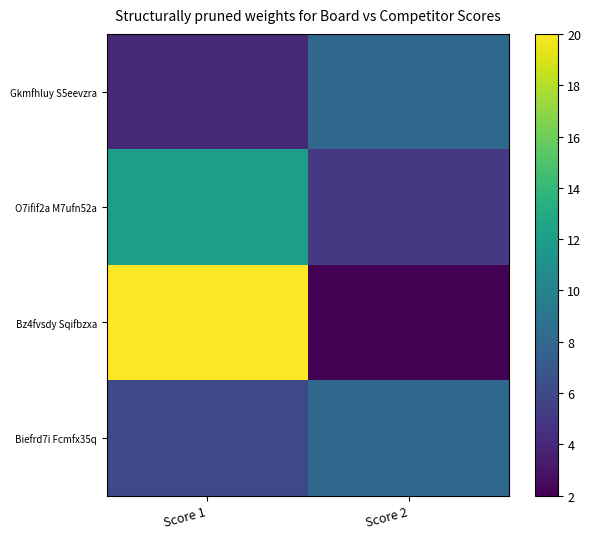

Reading left to right, transcribe all the data shown in this chart.

Gkmfhluy S5eevzra: Score 1=4	Score 2=8
O7ifif2a M7ufn52a: Score 1=12	Score 2=5
Bz4fvsdy Sqifbzxa: Score 1=20	Score 2=2
Biefrd7i Fcmfx35q: Score 1=6	Score 2=8